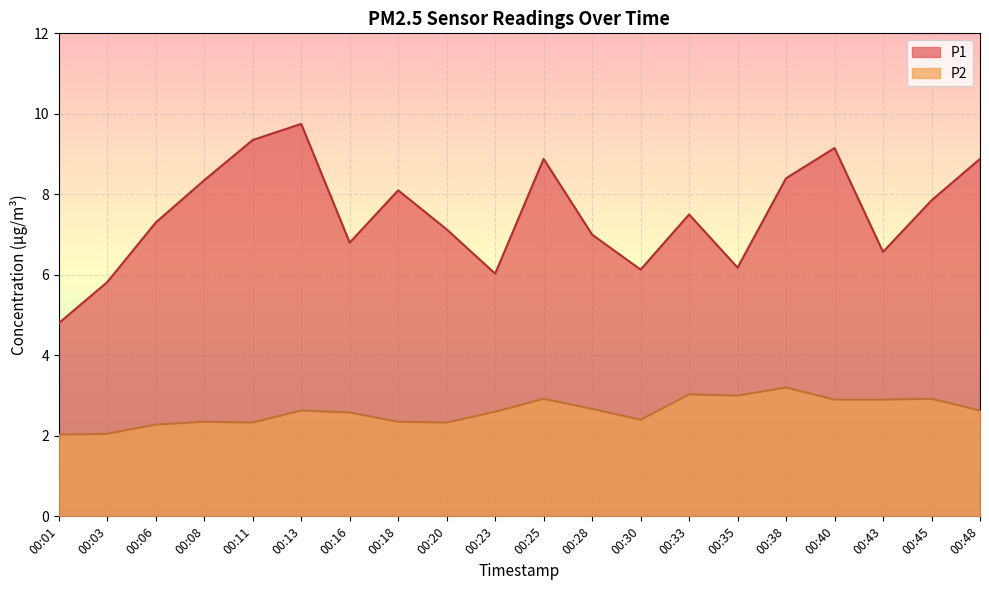

Is it true that P1 equals 7.0 at 00:28?

True